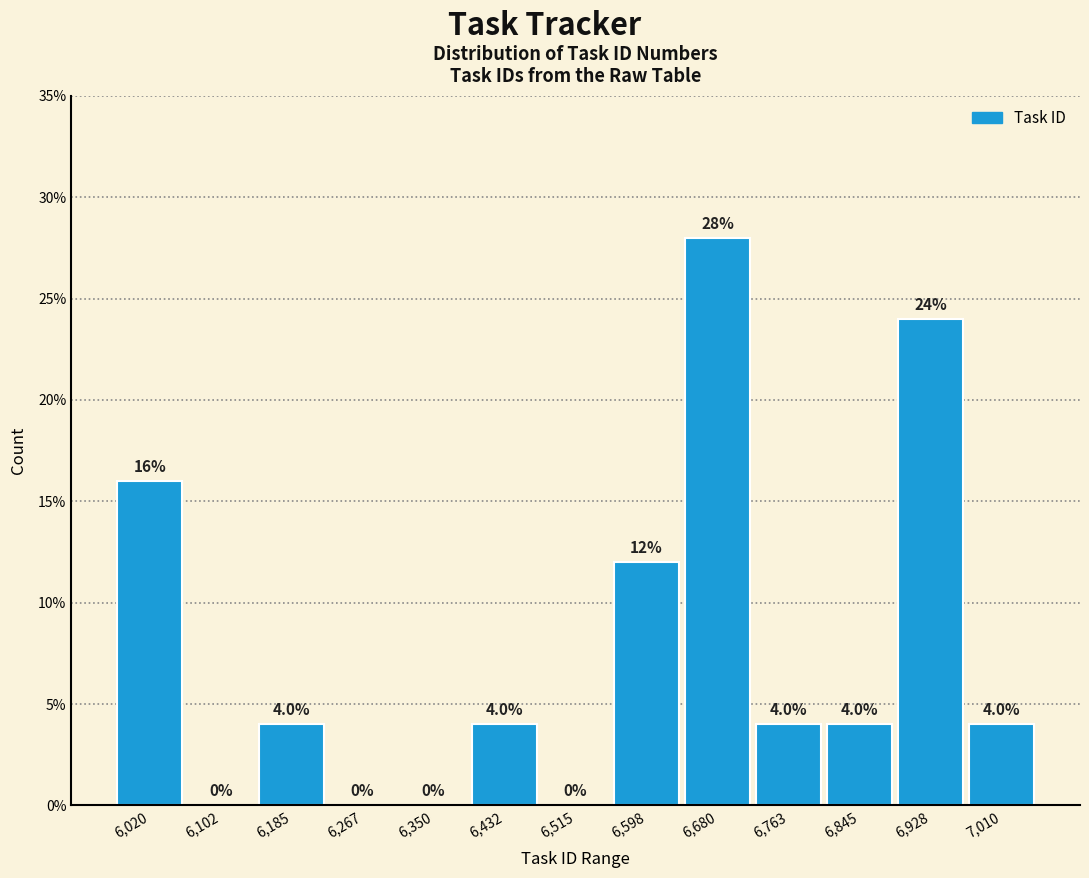

Reading left to right, list every bar in this chart as the range it spans on the x-axis followed by its height. The bar edges are not printed on the chart, so give them approximately, as read against the axis.

5980 to 6060: 16.0
6060 to 6140: 0.0
6140 to 6230: 4.0
6230 to 6310: 0.0
6310 to 6390: 0.0
6390 to 6470: 4.0
6470 to 6560: 0.0
6560 to 6640: 12.0
6640 to 6720: 28.0
6720 to 6800: 4.0
6800 to 6890: 4.0
6890 to 6970: 24.0
6970 to 7050: 4.0